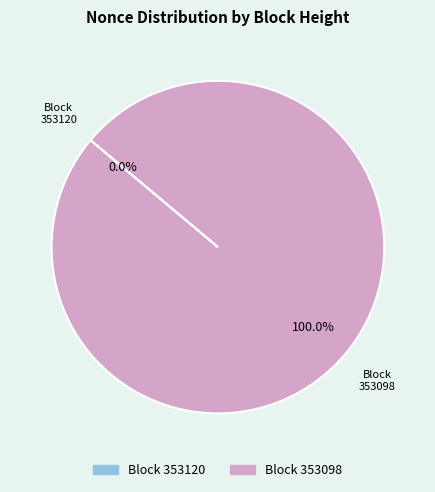

Which slice represents more than half of the pie?

353098